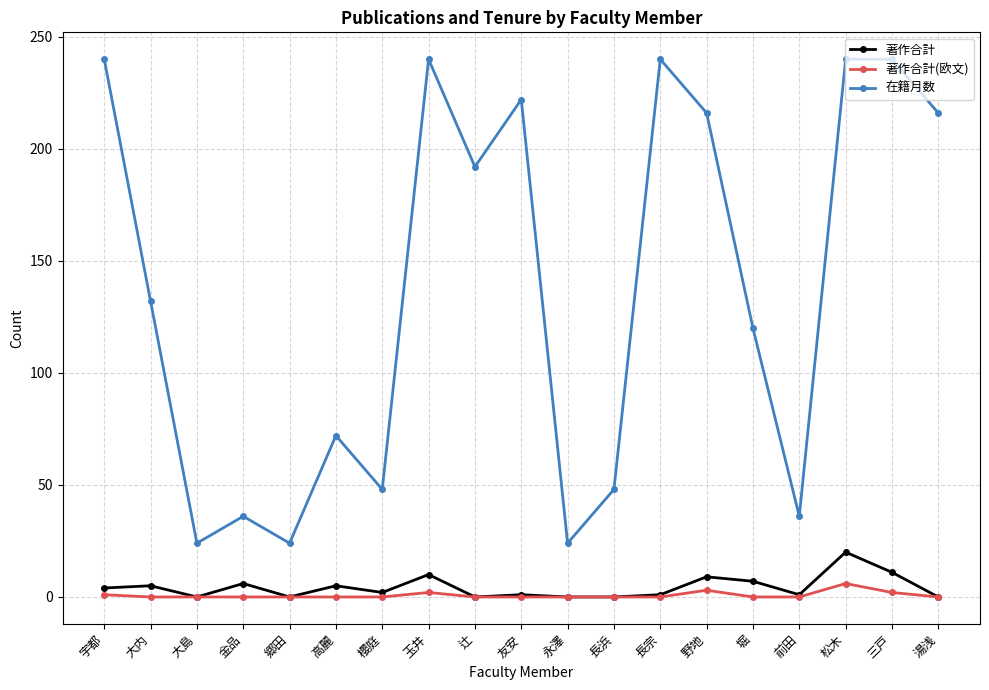

What is the difference between the maximum and second lowest values in the 著作合計 series?

20